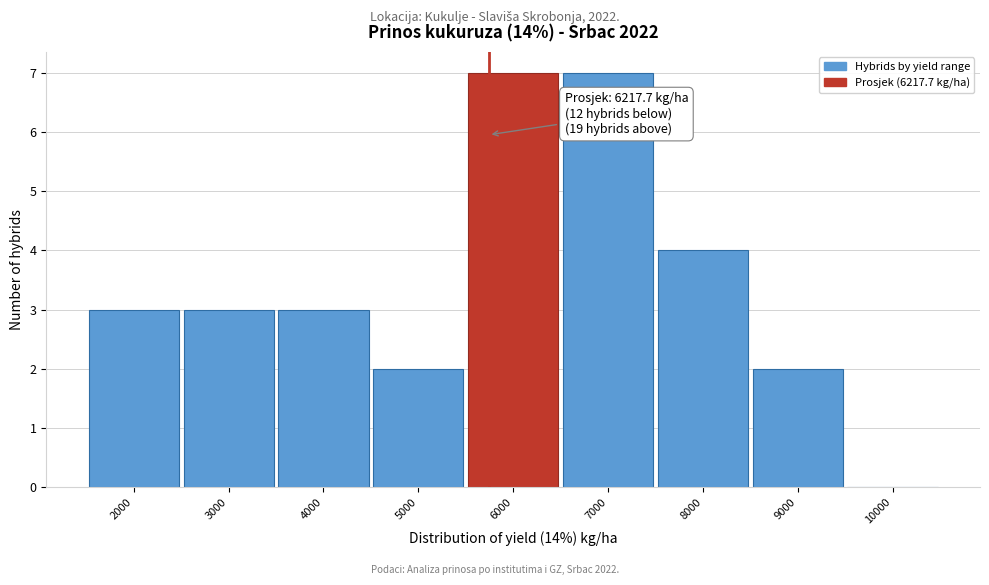

Reading left to right, list all the values displayed in this chart.

2000=3	3000=3	4000=3	5000=2	6000=7	7000=7	8000=4	9000=2	10000=0